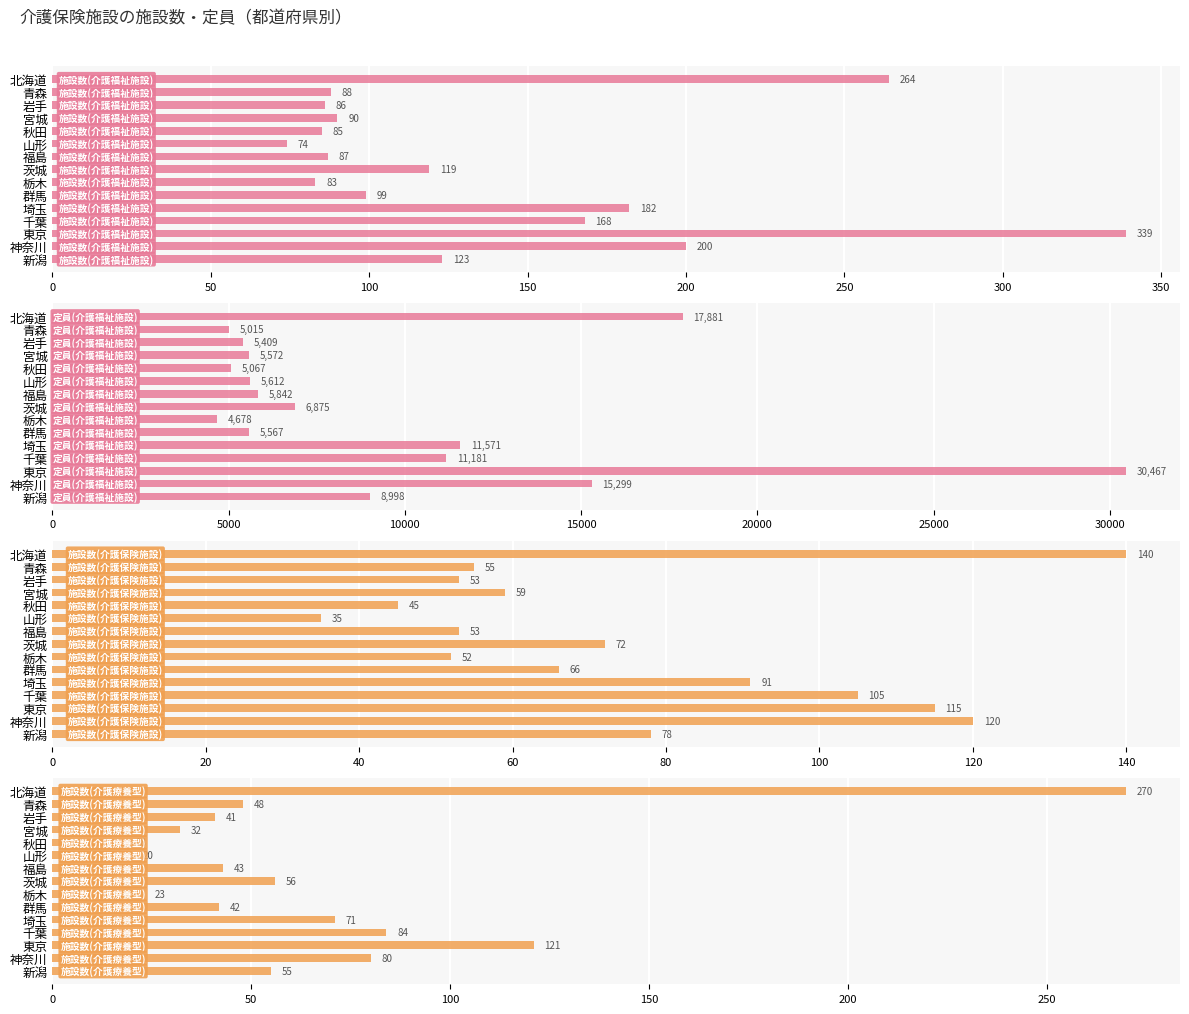

Is the value of 施設数(介護福祉施設) at 山形 greater than the value of 施設数(介護療養型) at 福島?

Yes